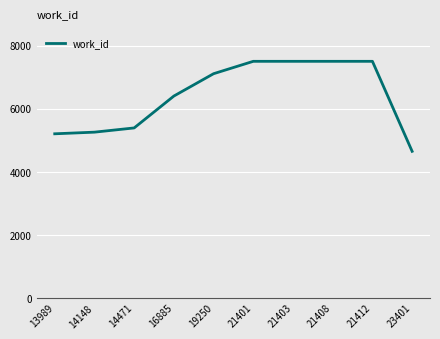

Does the chart display data point markers on the line(s)?

No